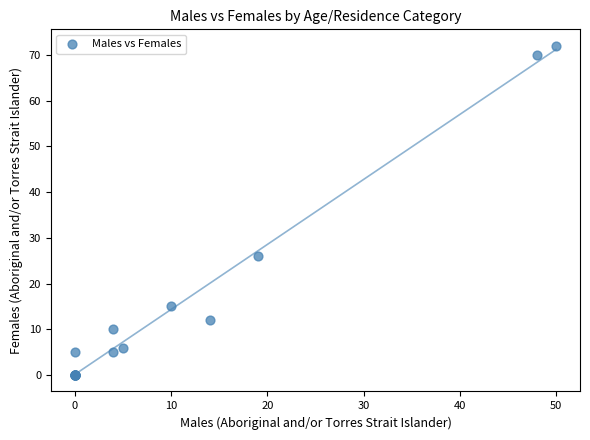

What Y value in the scatter plot is closest to 36?

26